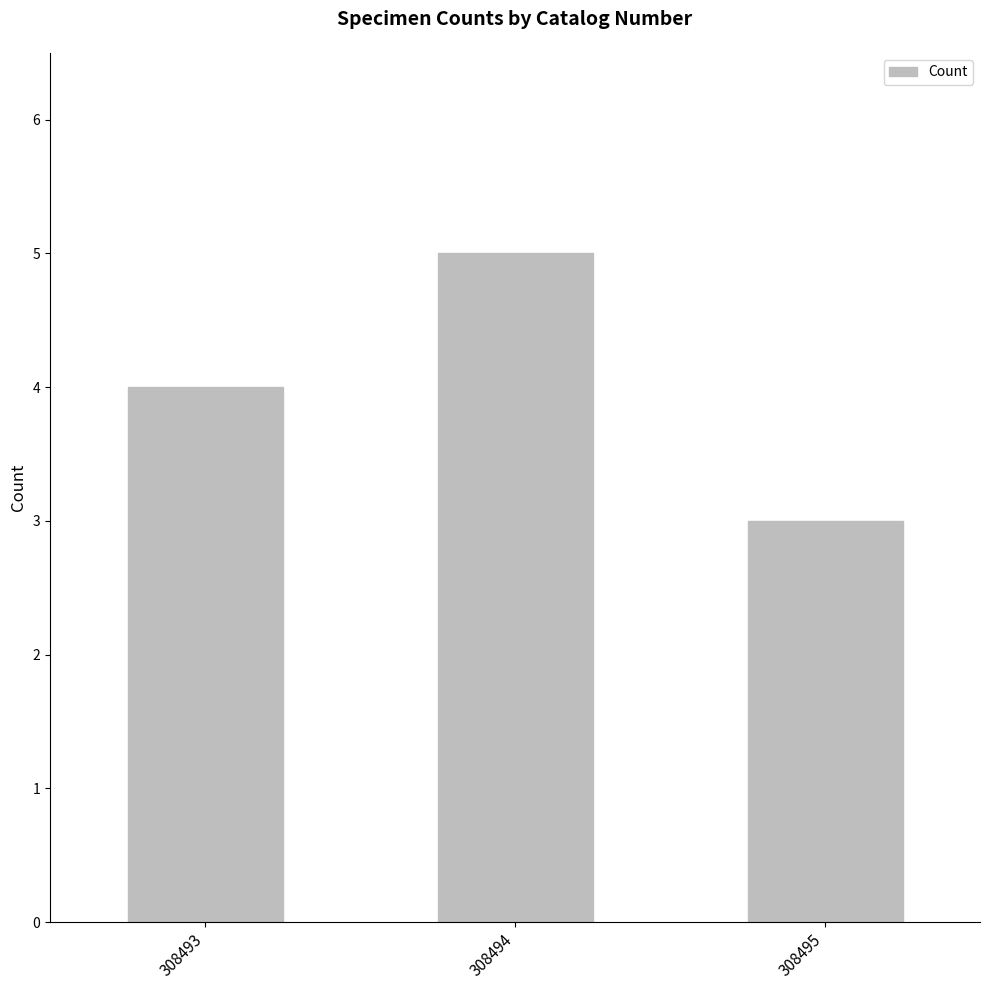

What is the difference between the maximum and second lowest values?

1